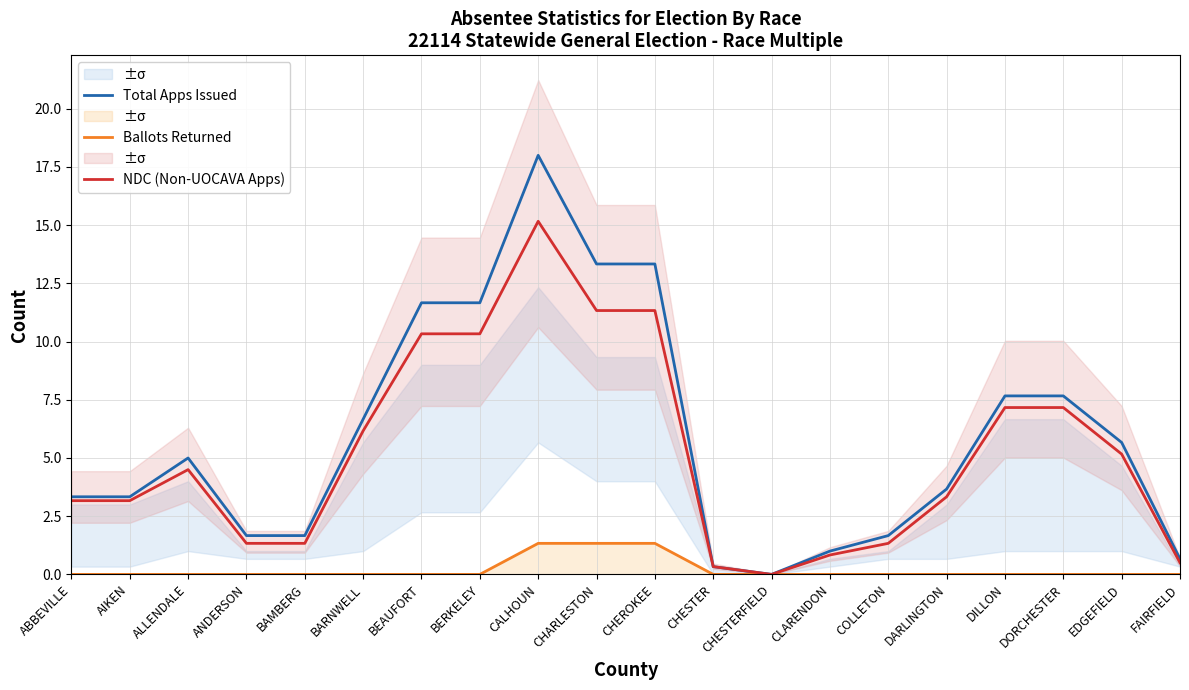

What is the difference between the maximum and minimum values in the NDC (Non-UOCAVA Apps) series?

15.2